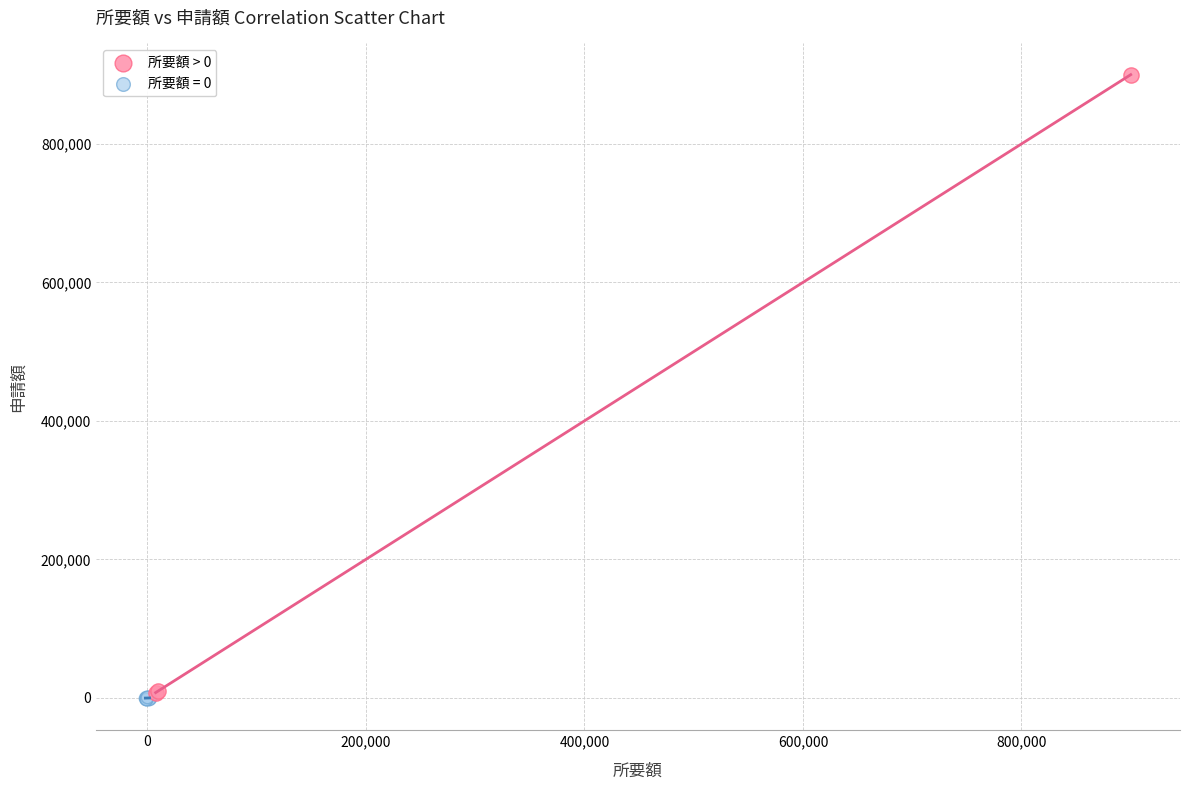

Which series contains the highest Y value?

所要額 > 0